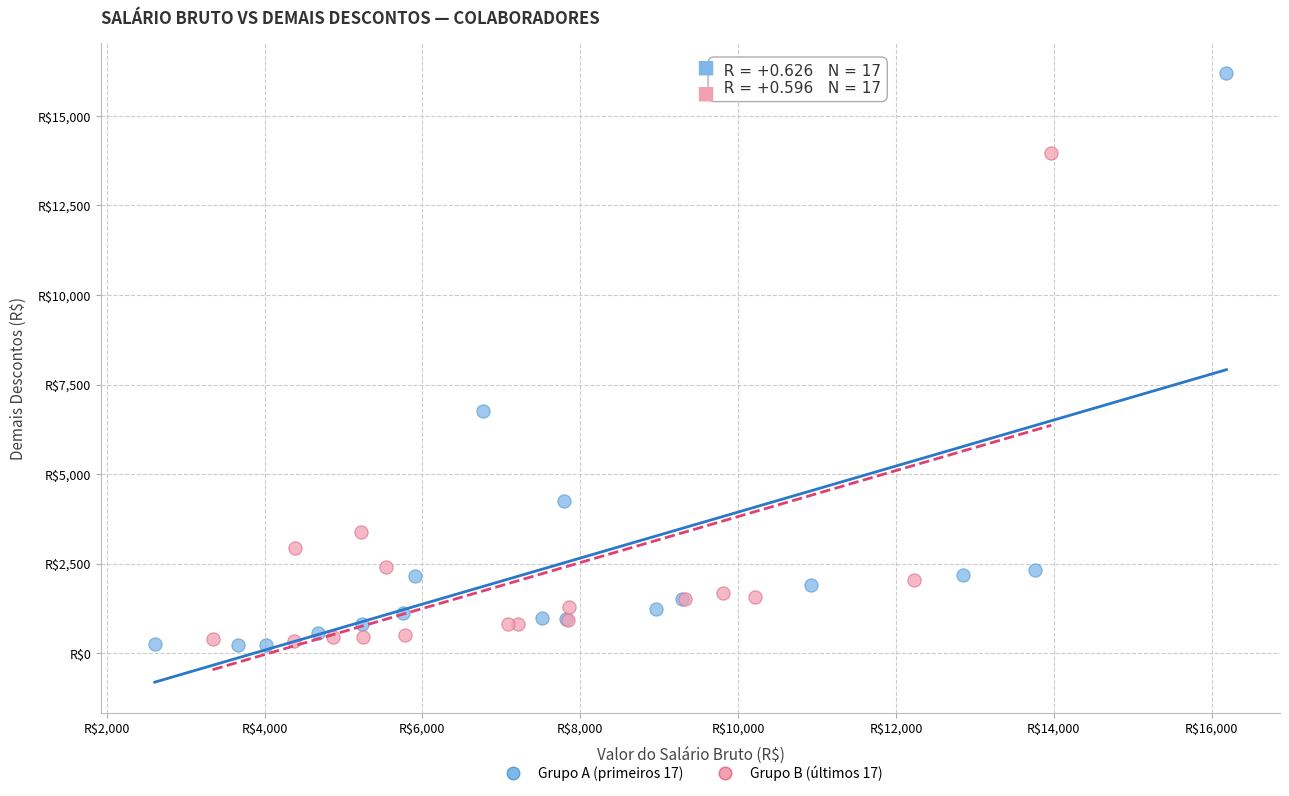

Which series has the widest spread of Y values?

Grupo A (primeiros 17)